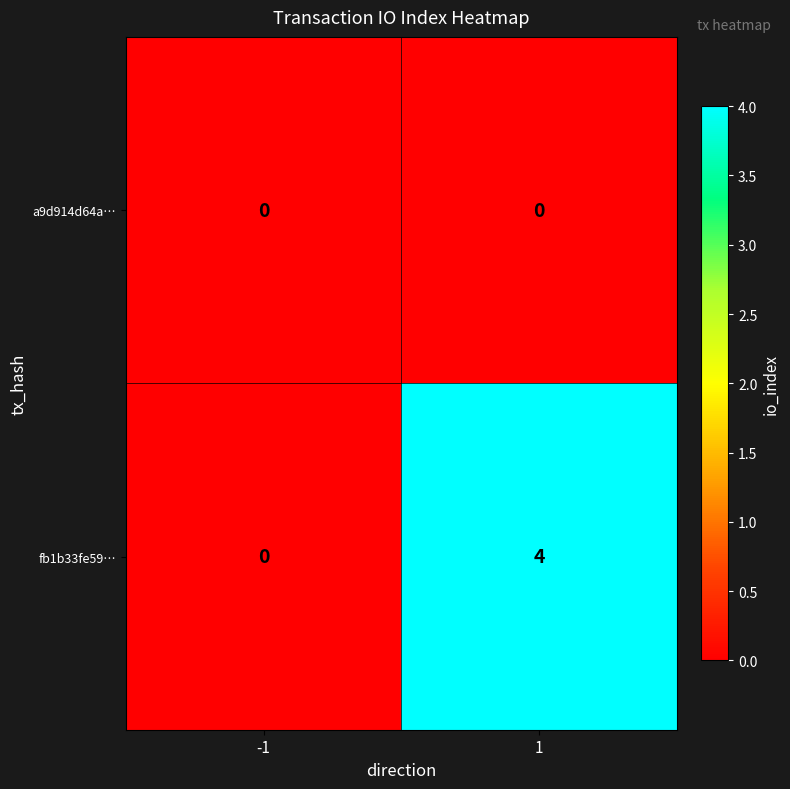

What is the total value across all series at 1?

4